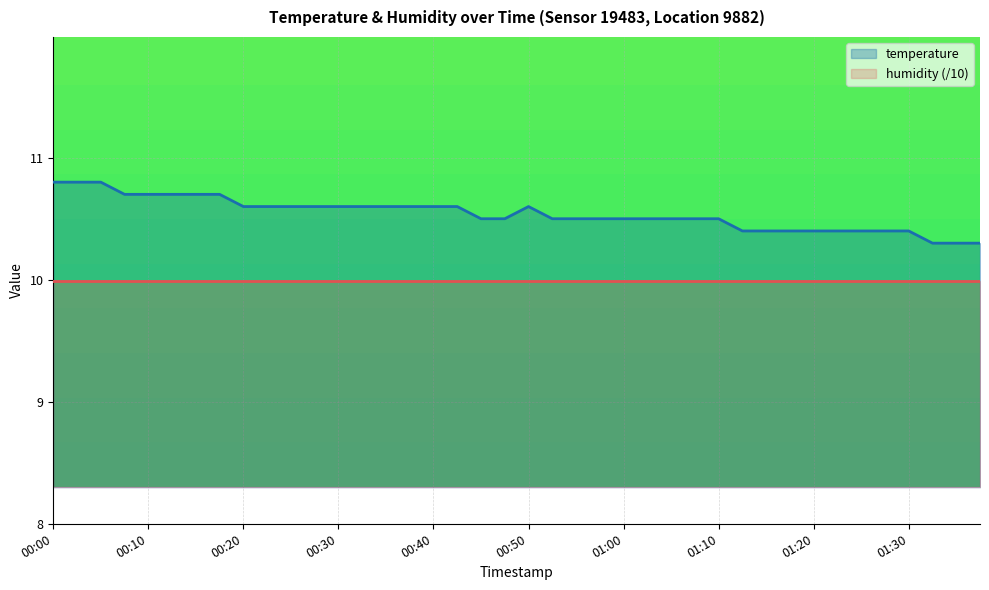

What is the change in value from 00:30 to 01:17?

-0.2